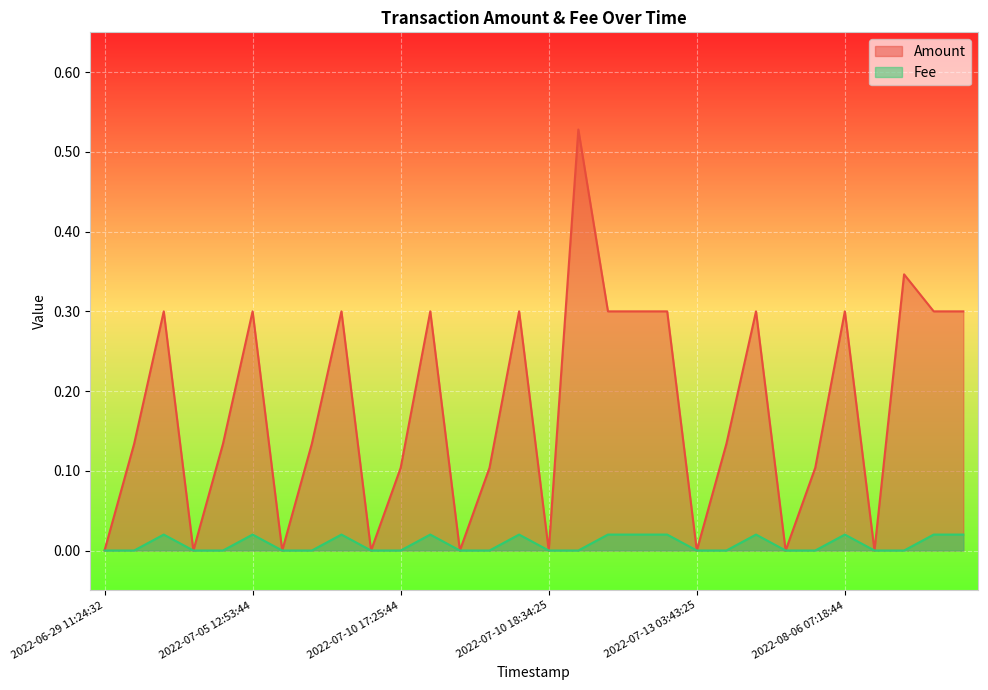

Which series has the widest spread of values?

Amount